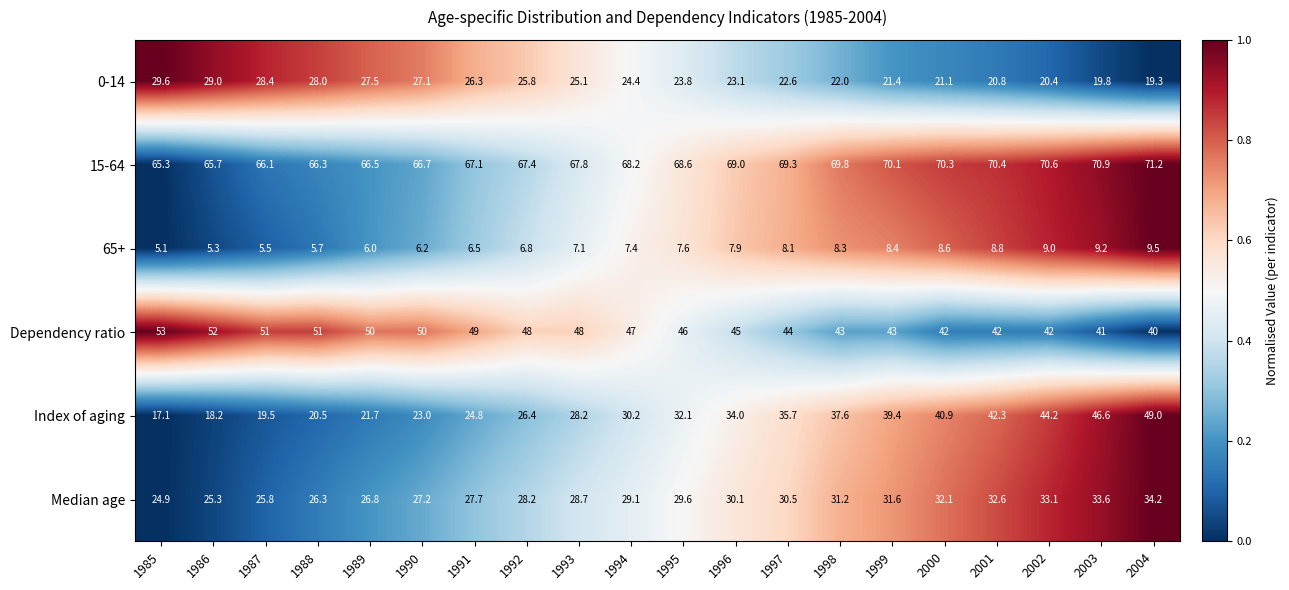

What is the difference between the highest and lowest values at 1988?

60.6